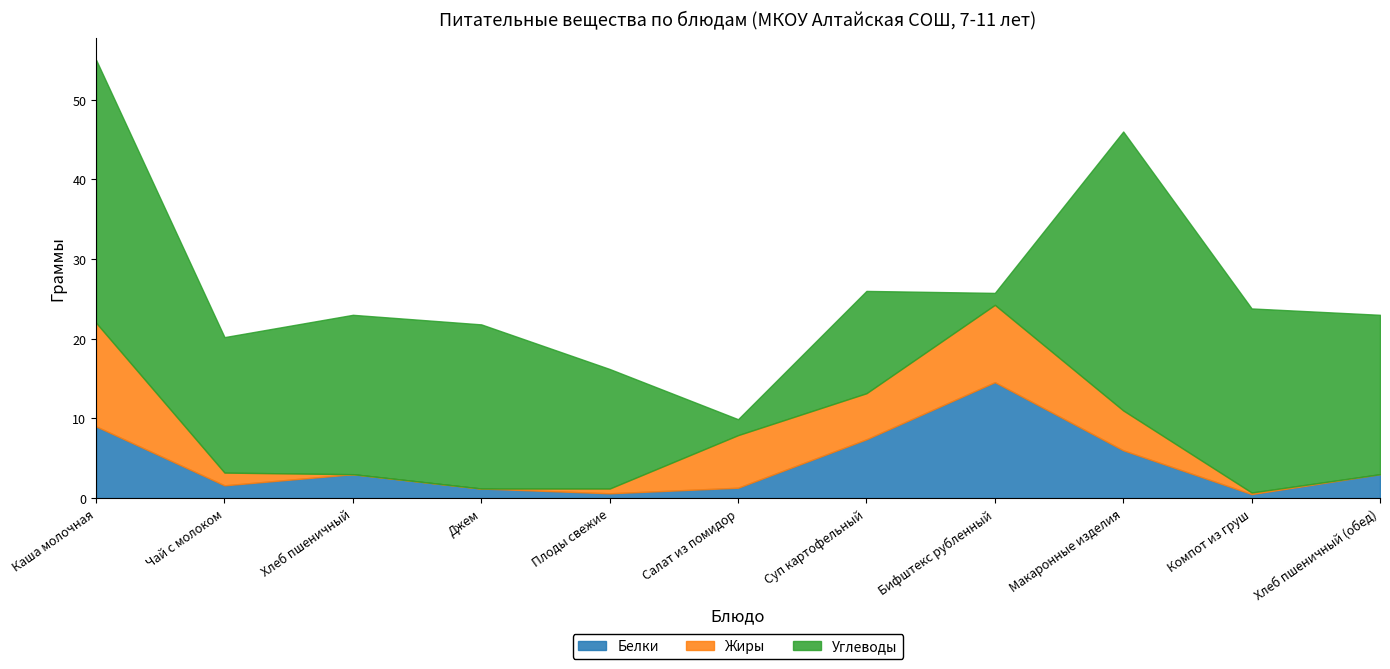

Which series changed the most between Салат из помидор and Хлеб пшеничный (обед)?

Углеводы